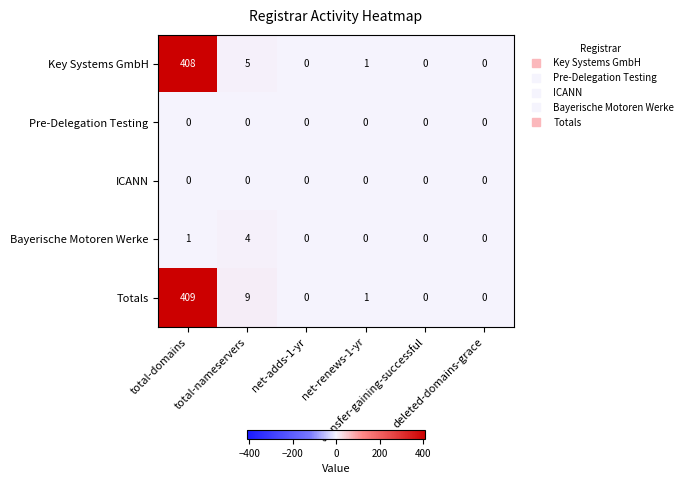

Which series has the largest range (max minus min)?

Totals